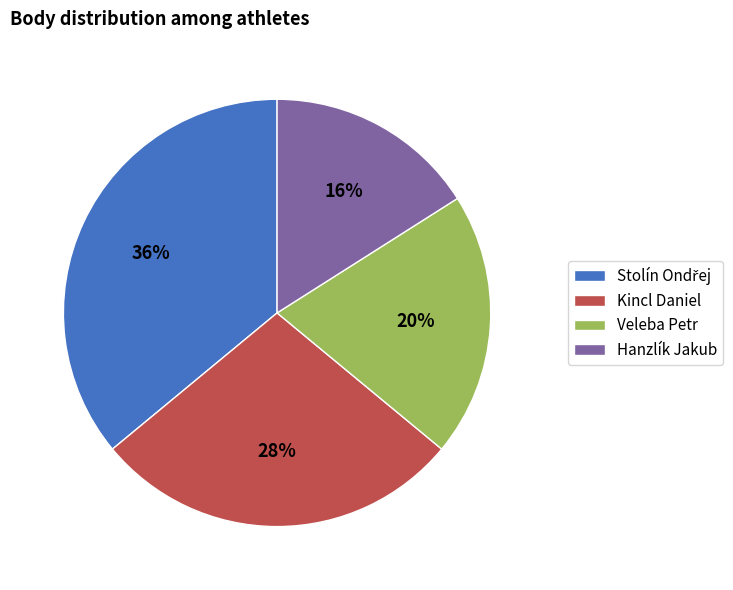

The Kincl Daniel slice represents 40% of the pie. True or false?

False